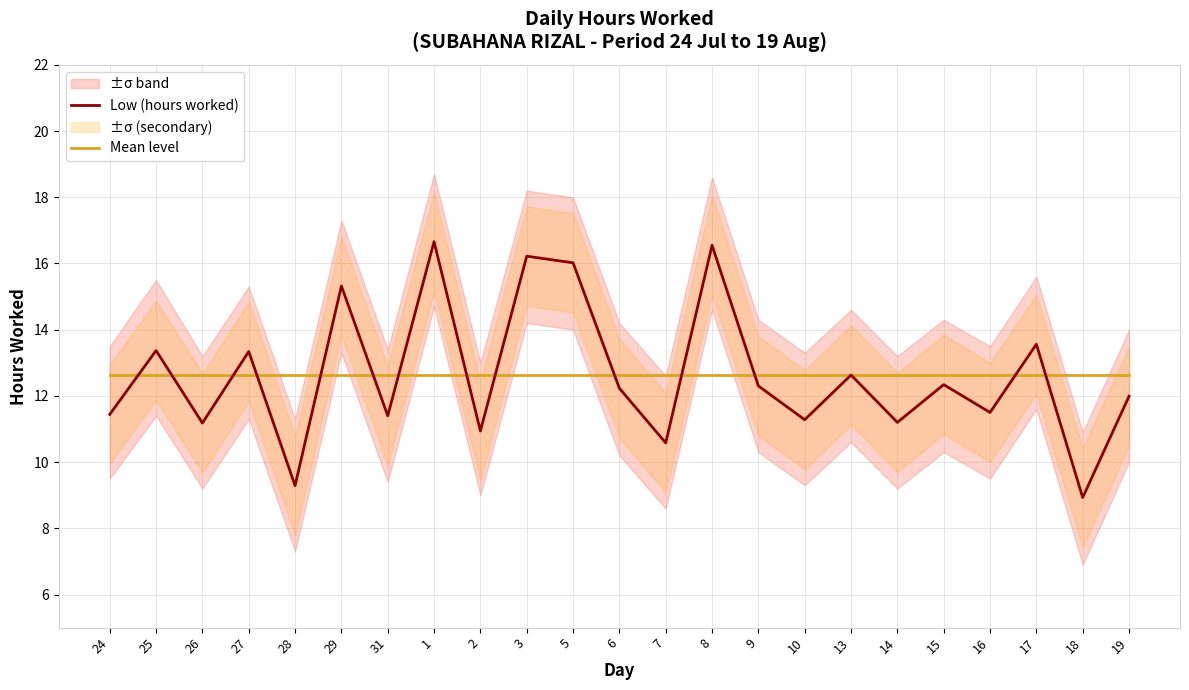

Between 25 and 16, which series saw the biggest shift?

Low (hours worked)